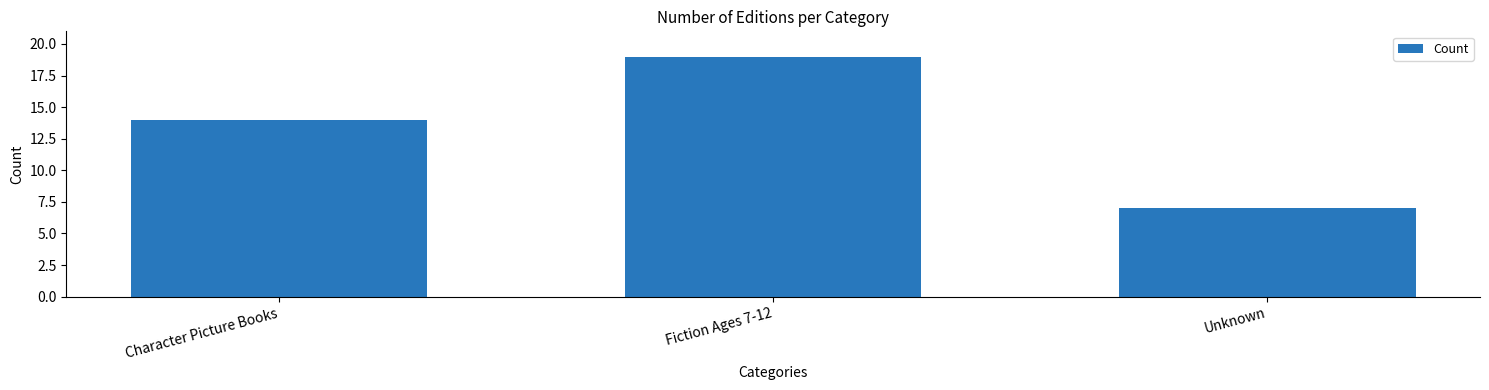

Rank the categories by value from lowest to highest.

Unknown, Character Picture Books, Fiction Ages 7-12